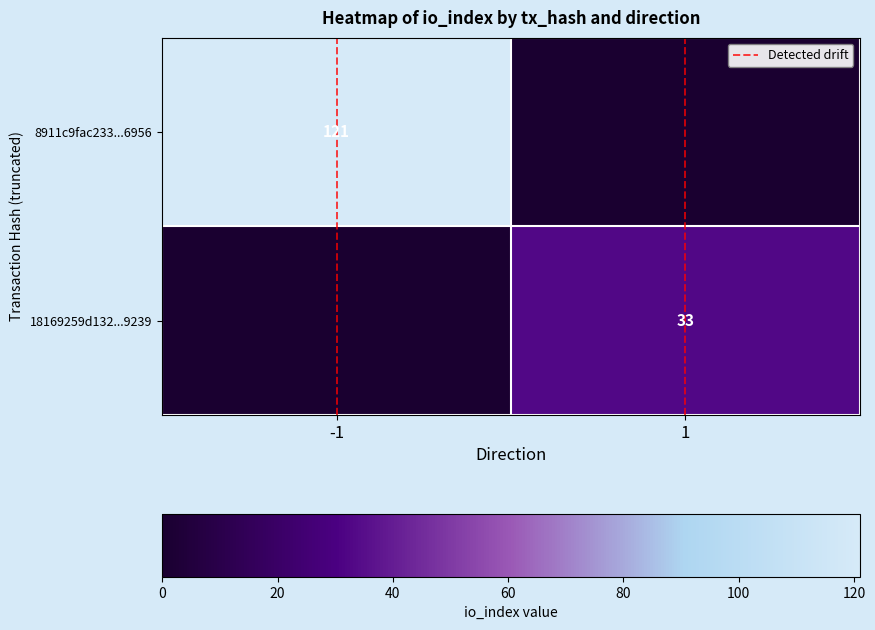

The value of Detected drift at -1 is 0.0. True or false?

True